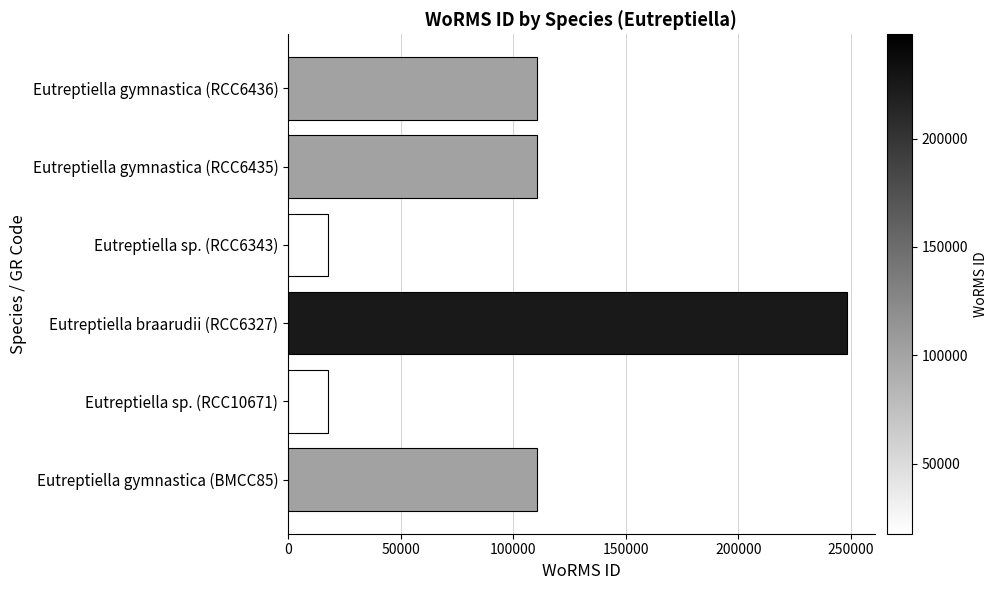

What is the ratio of the value at Eutreptiella gymnastica (RCC6435) to the value at Eutreptiella braarudii (RCC6327)?

0.4